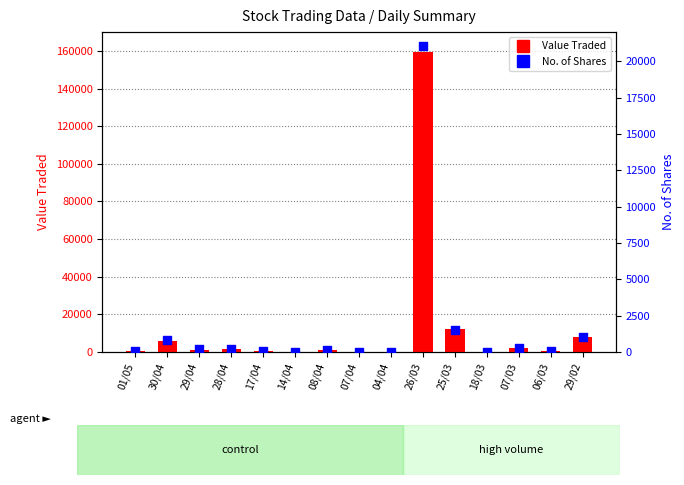

At which category is the sum across all series the highest?

26/03